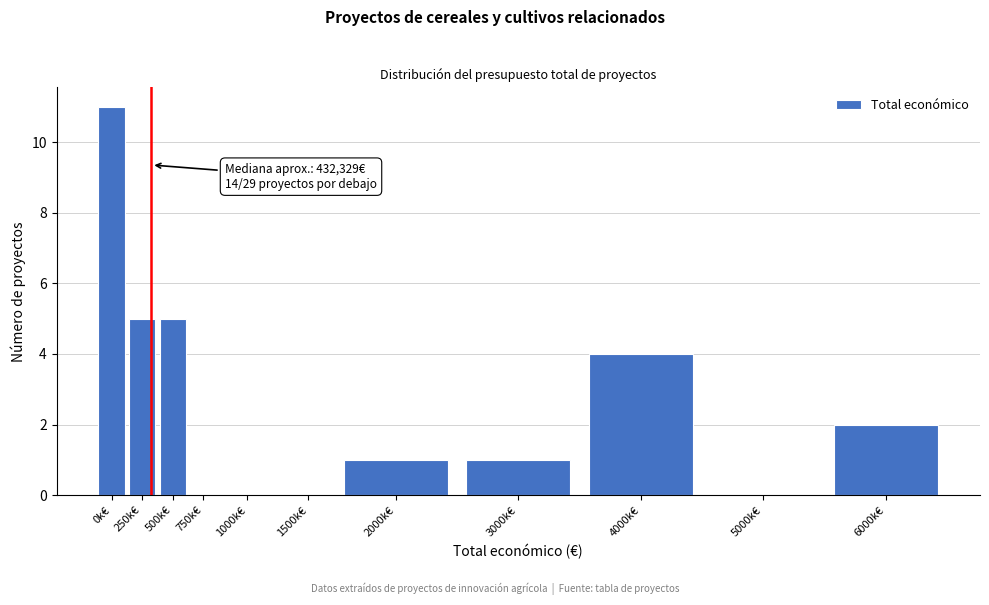

Reading left to right, extract all data points from this chart.

0k€=11	250k€=5	500k€=5	750k€=0	1000k€=0	1500k€=0	2000k€=1	3000k€=1	4000k€=4	5000k€=0	6000k€=2